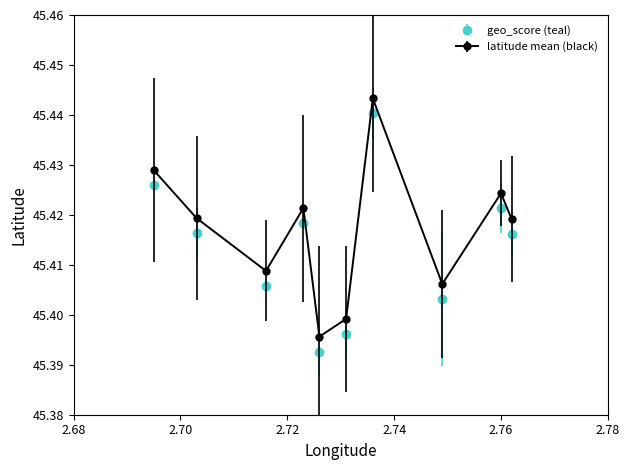

True or false: geo_score (teal) has more than 0 points higher than both neighbors.

True